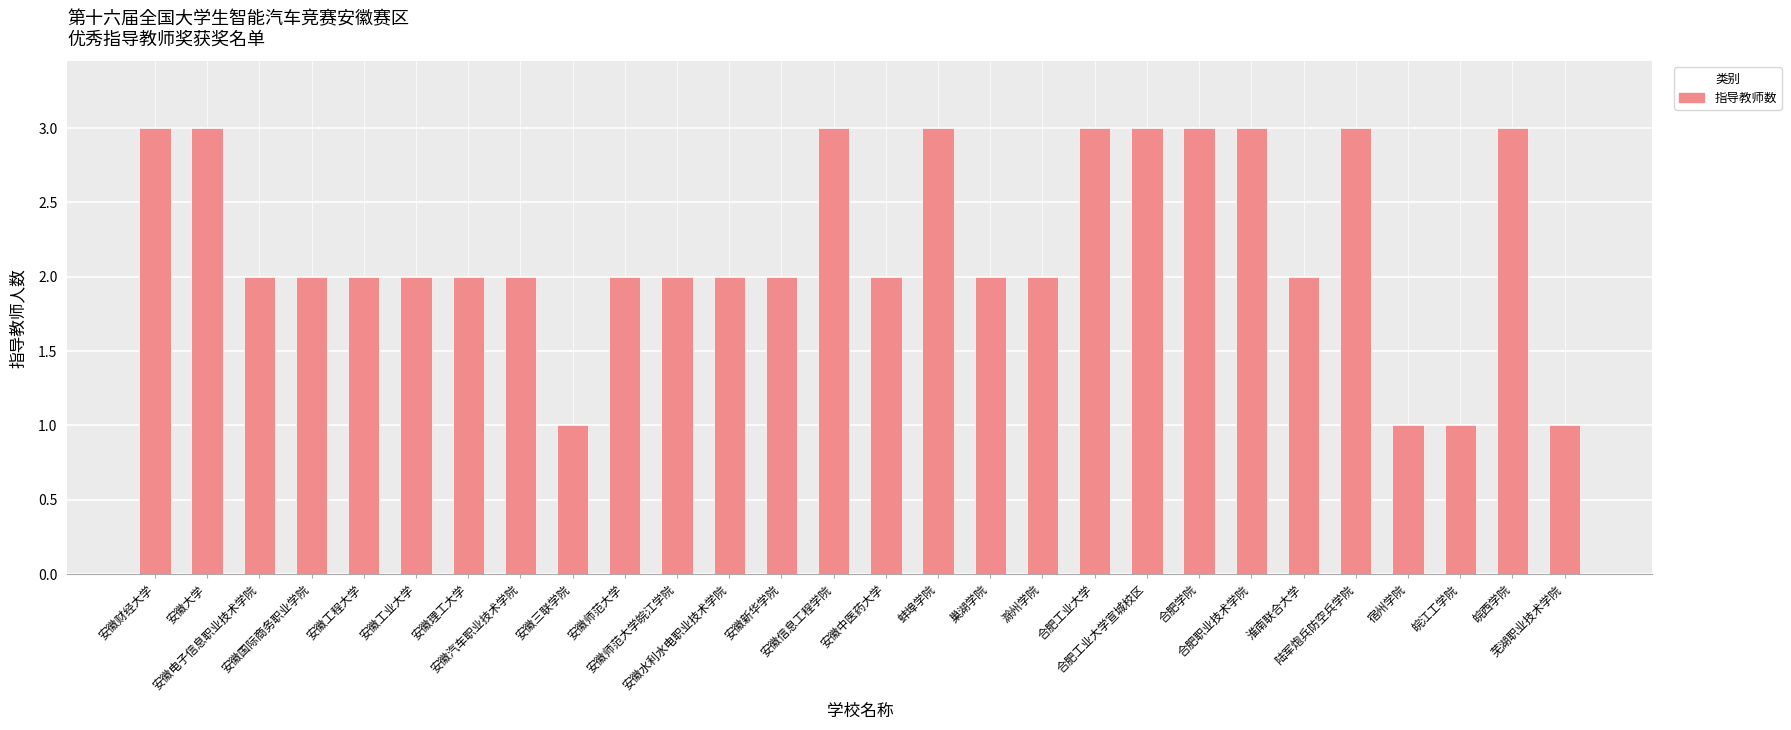

Reading left to right, what are all the values shown in this chart?

3	3	2	2	2	2	2	2	1	2	2	2	2	3	2	3	2	2	3	3	3	3	2	3	1	1	3	1